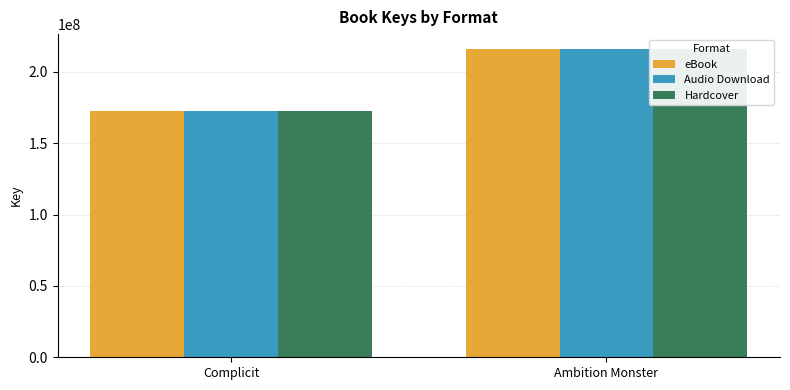

What is the label of the 1st bar from the left?

Complicit